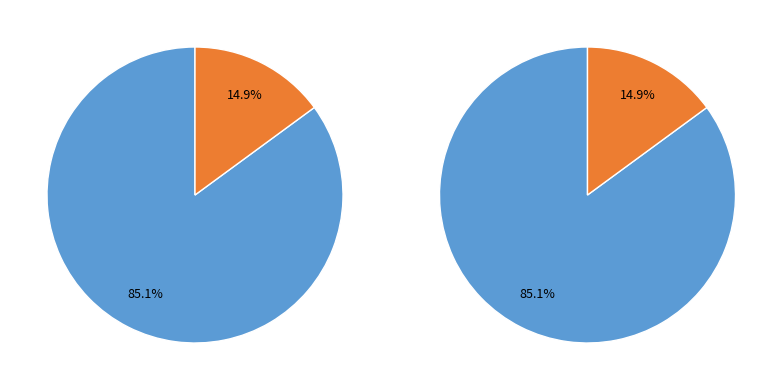

What is the majority slice?

Project / Program Assistant